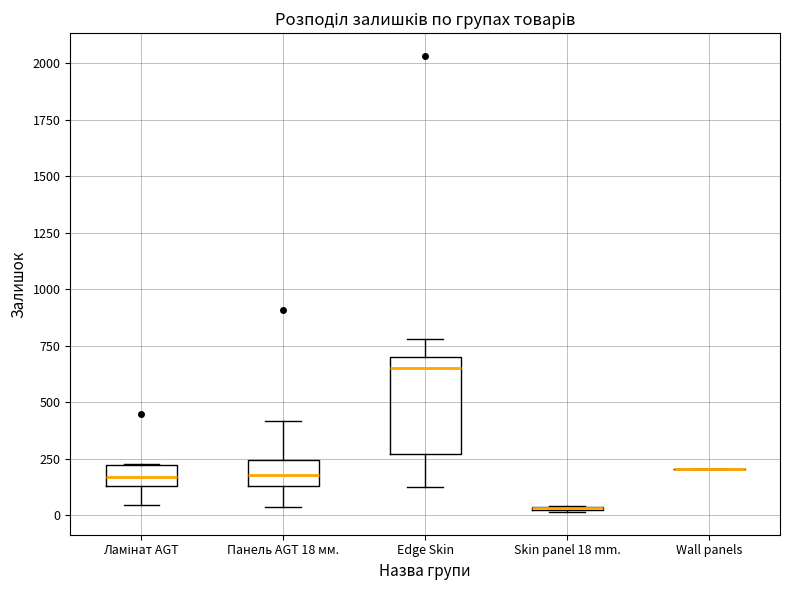

Reading left to right, transcribe this box plot: for each box, give where its median line is, the range the box spans, and where its two whiskers end, as read against the y-axis. The values are not printed on the chart, so give them approximately, as read against the axis.

Ламінат AGT: median 150 (inside the box), box 150 to 200, whiskers 50 to 250
Панель AGT 18 мм.: median 200, box 150 to 250, whiskers 50 to 400
Edge Skin: median 650, box 250 to 700, whiskers 100 to 800
Skin panel 18 mm.: box collapsed to a line at 50, whiskers 0 to 50
Wall panels: box collapsed to a line at 200, whiskers 200 to 200